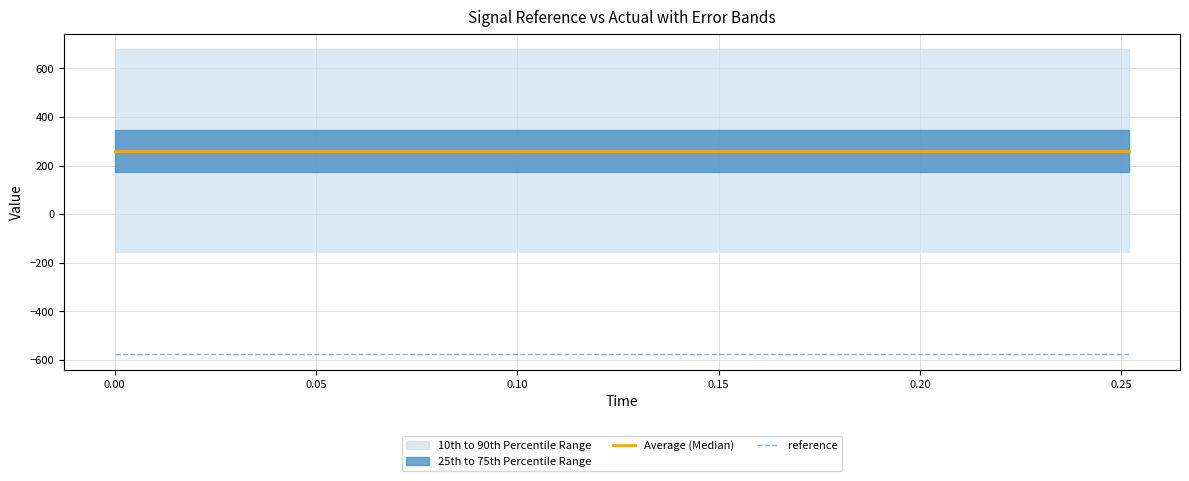

Does the chart display data point markers on the line(s)?

No